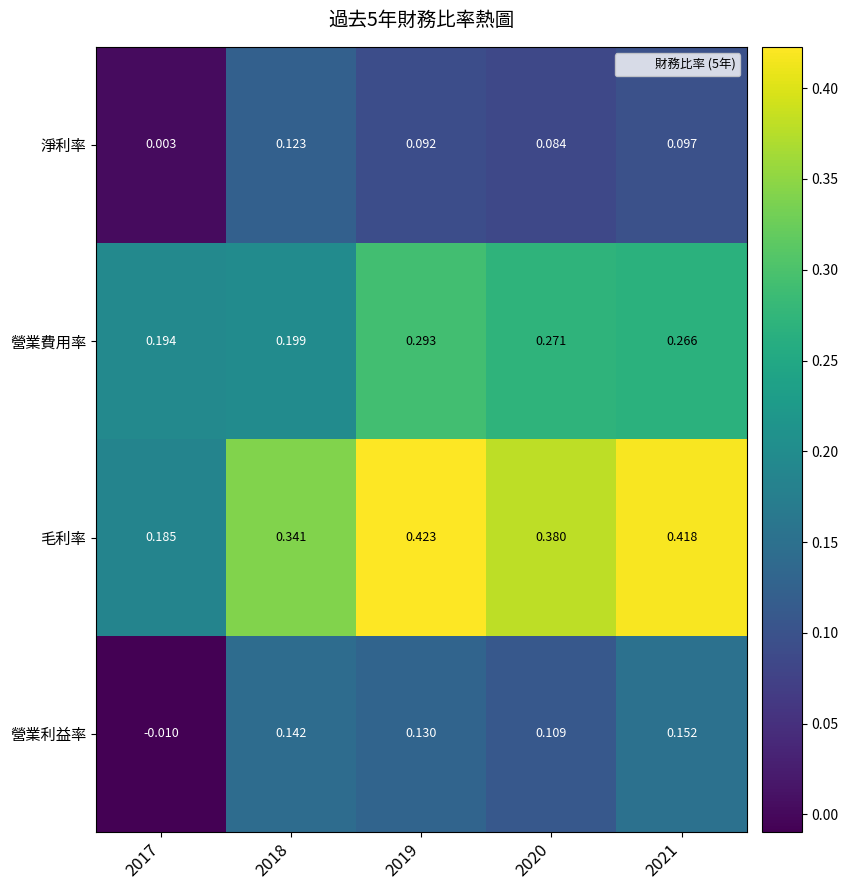

Which series has the largest total across all categories?

毛利率